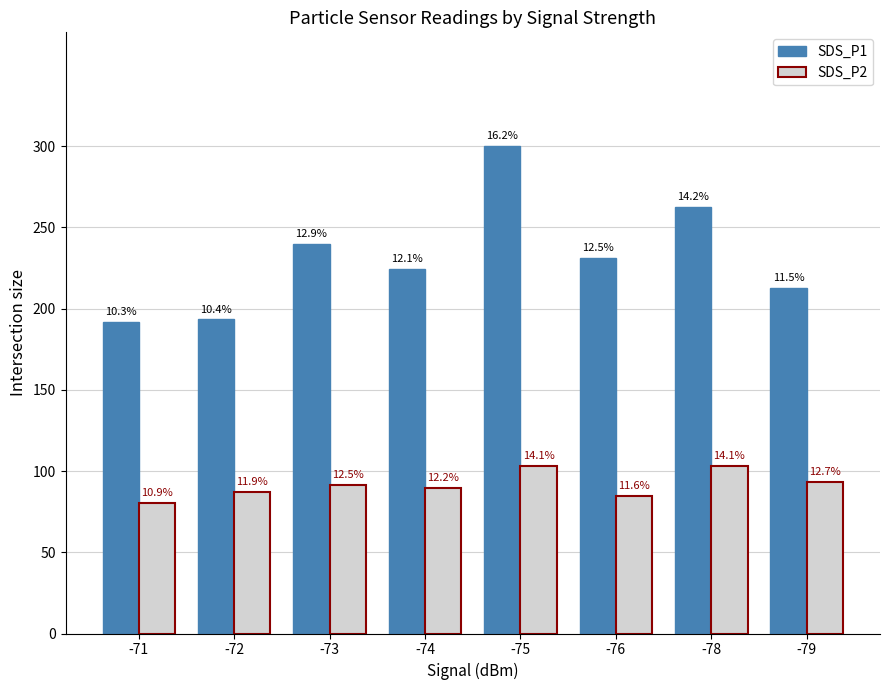

True or false: SDS_P2 has a value of 80.2 at -71.

True